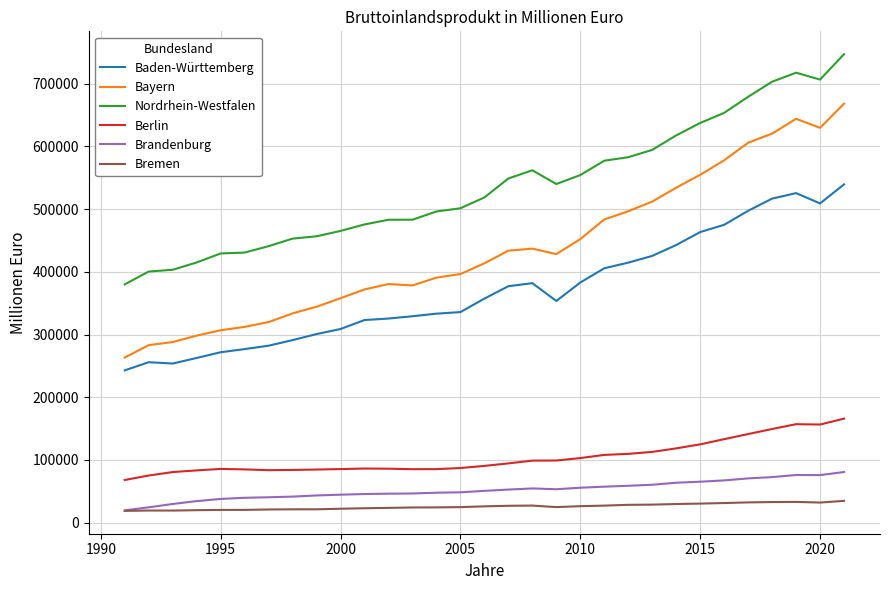

Which series has the widest spread of values?

Bayern